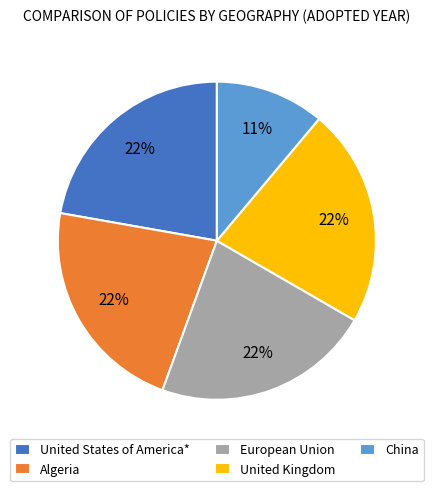

True or false: United Kingdom accounts for 1% of the total.

False